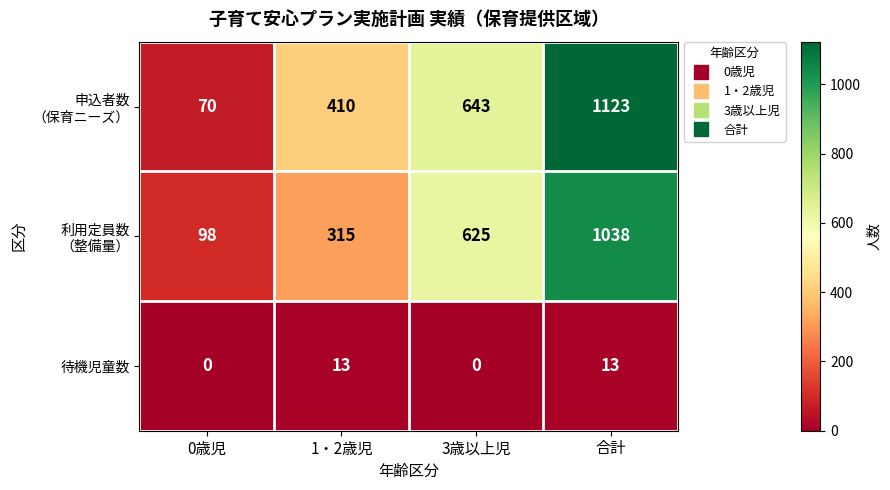

What is the total value across all series at 合計?

2174